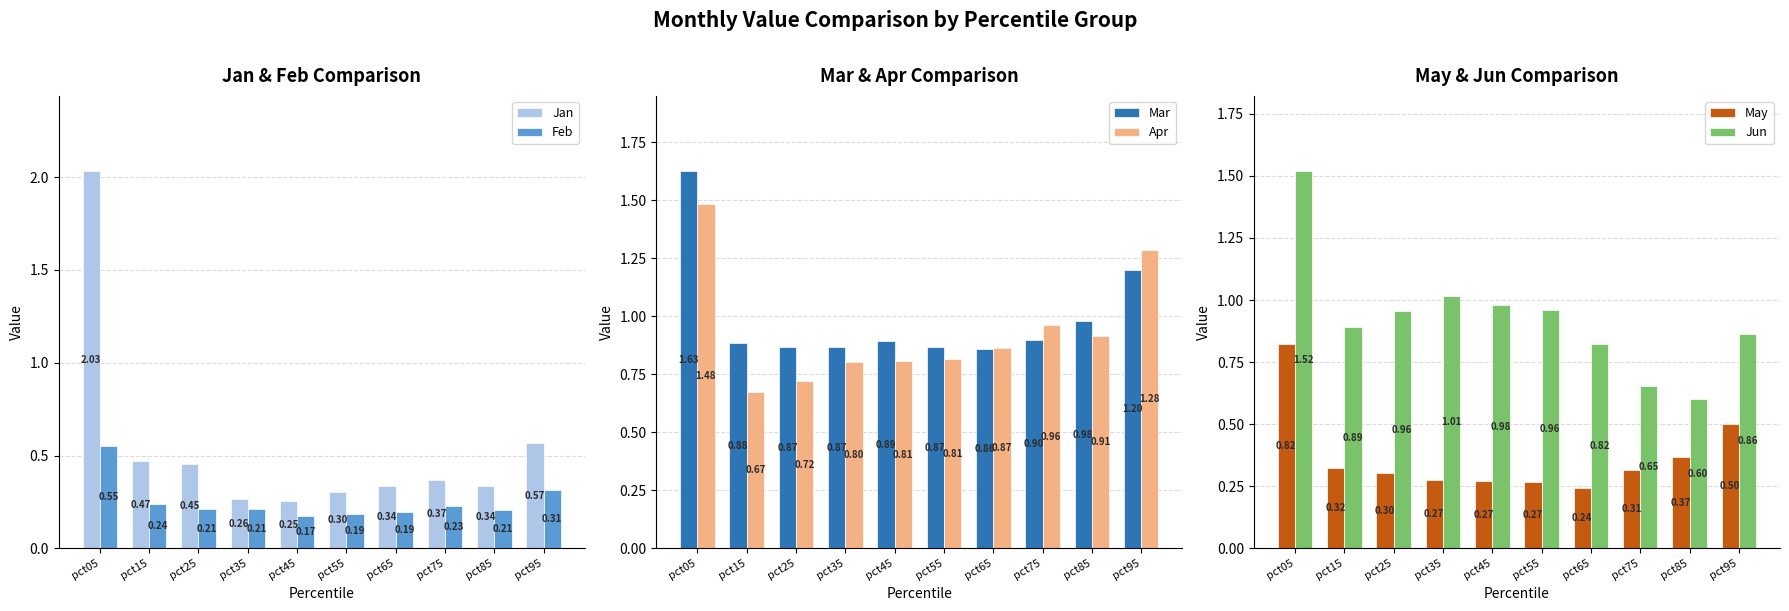

Reading right to left, transcribe all the data shown in this chart.

Jan: 0.6	0.3	0.4	0.3	0.3	0.3	0.3	0.5	0.5	2.0
Feb: 0.3	0.2	0.2	0.2	0.2	0.2	0.2	0.2	0.2	0.6
Mar: 1.2	1.0	0.9	0.9	0.9	0.9	0.9	0.9	0.9	1.6
Apr: 1.3	0.9	1.0	0.9	0.8	0.8	0.8	0.7	0.7	1.5
May: 0.5	0.4	0.3	0.2	0.3	0.3	0.3	0.3	0.3	0.8
Jun: 0.9	0.6	0.7	0.8	1.0	1.0	1.0	1.0	0.9	1.5